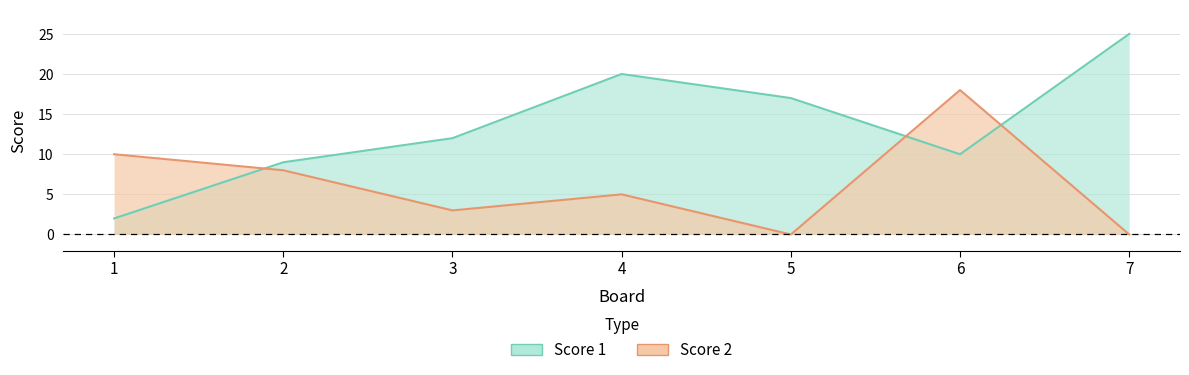

What is the difference between the Score 2 values at 6 and 7?

18